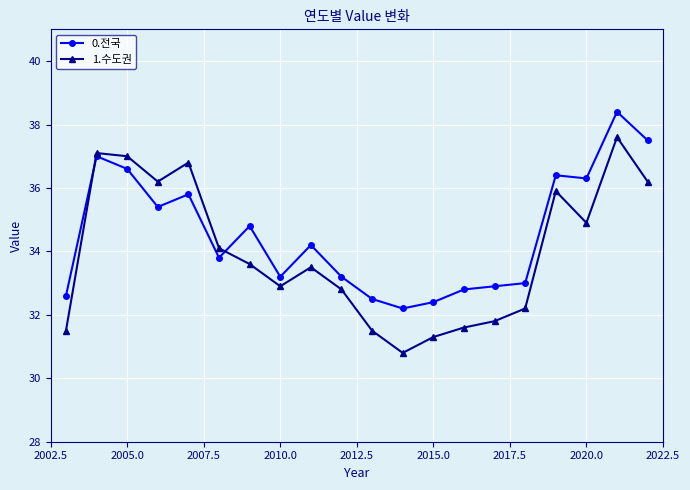

Rank the series by their maximum value, from highest to lowest.

0.전국, 1.수도권